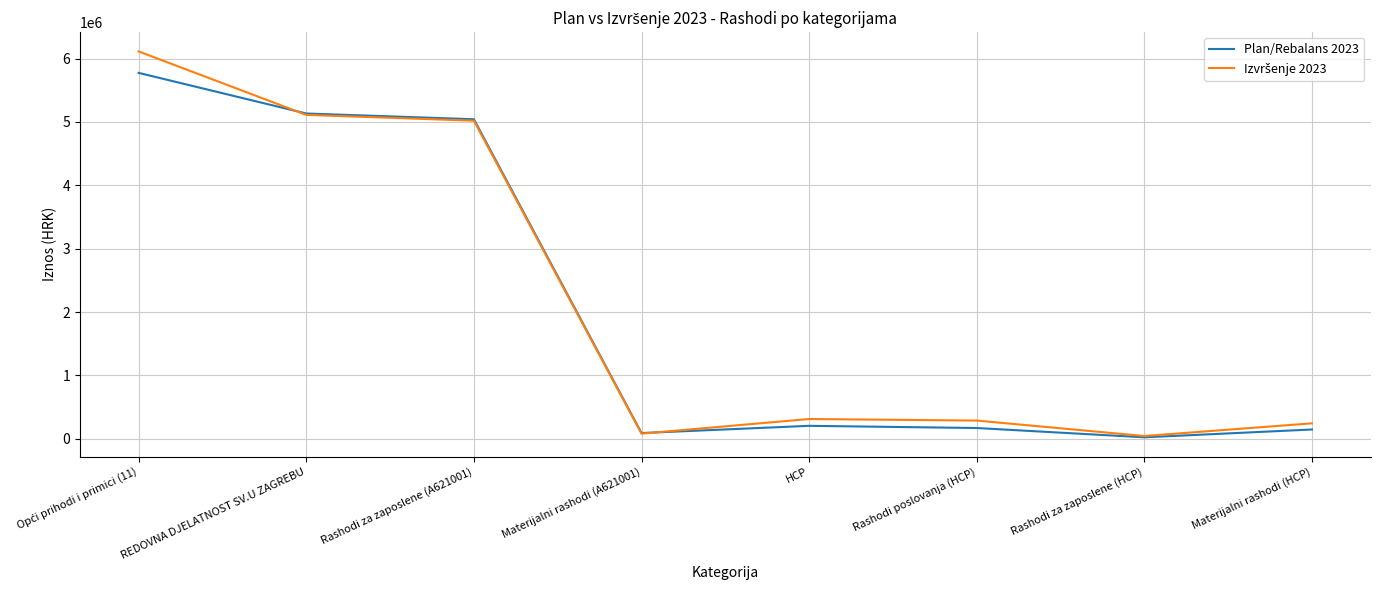

Read the Plan/Rebalans 2023 value at Rashodi za zaposlene (HCP).

23300.0